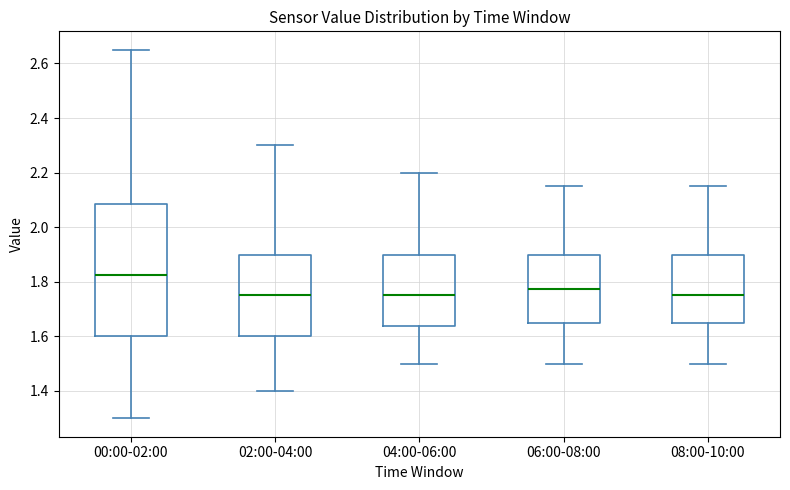

Reading left to right, transcribe this box plot: for each box, give where its median line is, the range the box spans, and where its two whiskers end, as read against the y-axis. The values are not printed on the chart, so give them approximately, as read against the axis.

00:00-02:00: median 1.82, box 1.60 to 2.08, whiskers 1.30 to 2.66
02:00-04:00: median 1.76, box 1.60 to 1.90, whiskers 1.40 to 2.30
04:00-06:00: median 1.76, box 1.64 to 1.90, whiskers 1.50 to 2.20
06:00-08:00: median 1.78, box 1.66 to 1.90, whiskers 1.50 to 2.16
08:00-10:00: median 1.76, box 1.66 to 1.90, whiskers 1.50 to 2.16